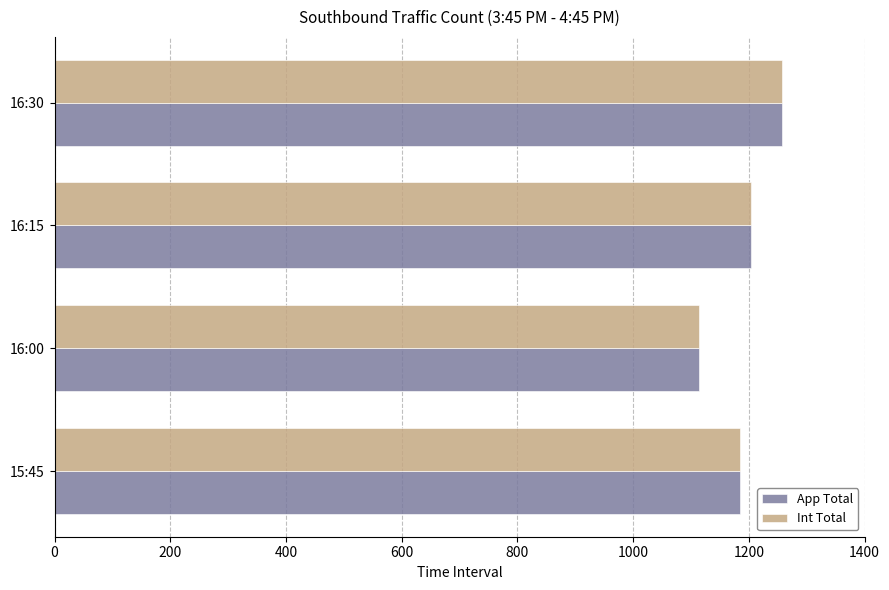

Is the value of App Total at 16:00 greater than the value of Int Total at 15:45?

No